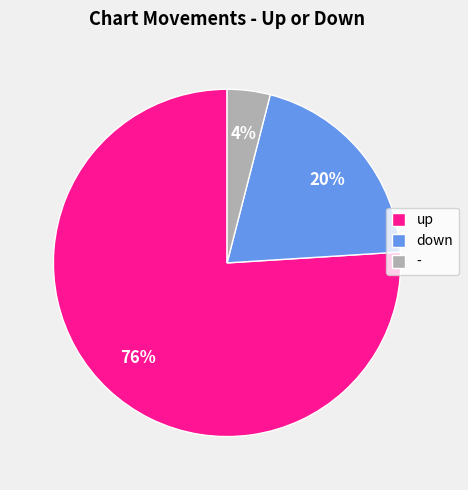

What is the ratio of the value at - to the value at down?

0.2